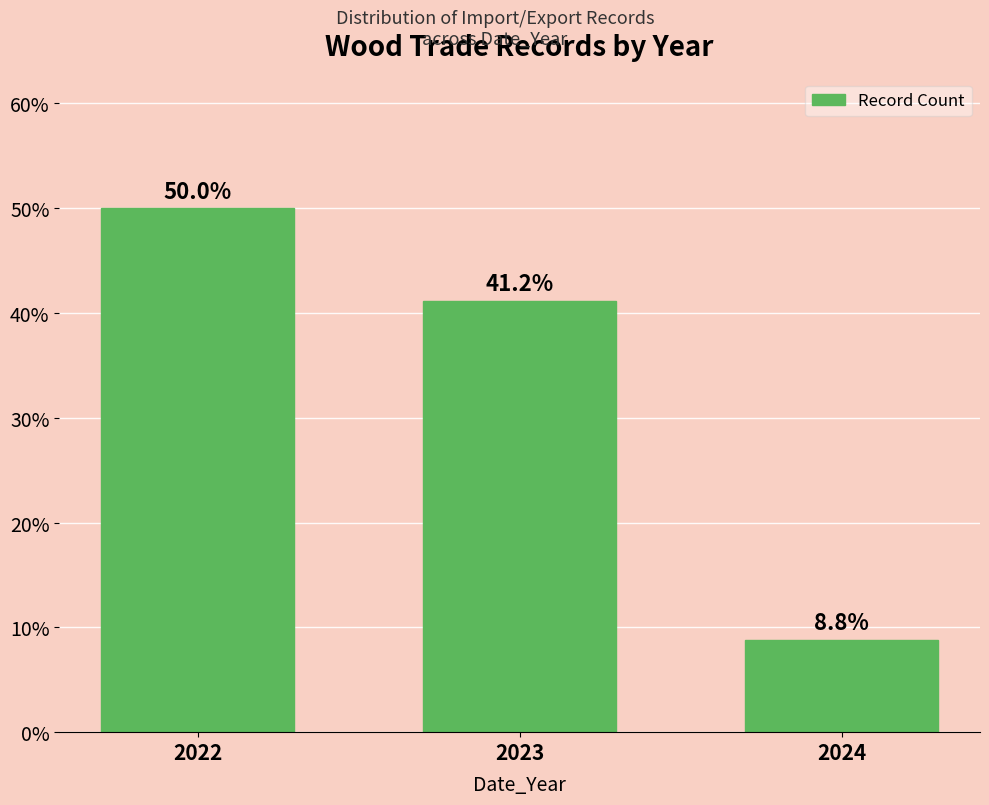

Reading left to right, what are all the values shown in this chart?

2022=50.0	2023=41.2	2024=8.8